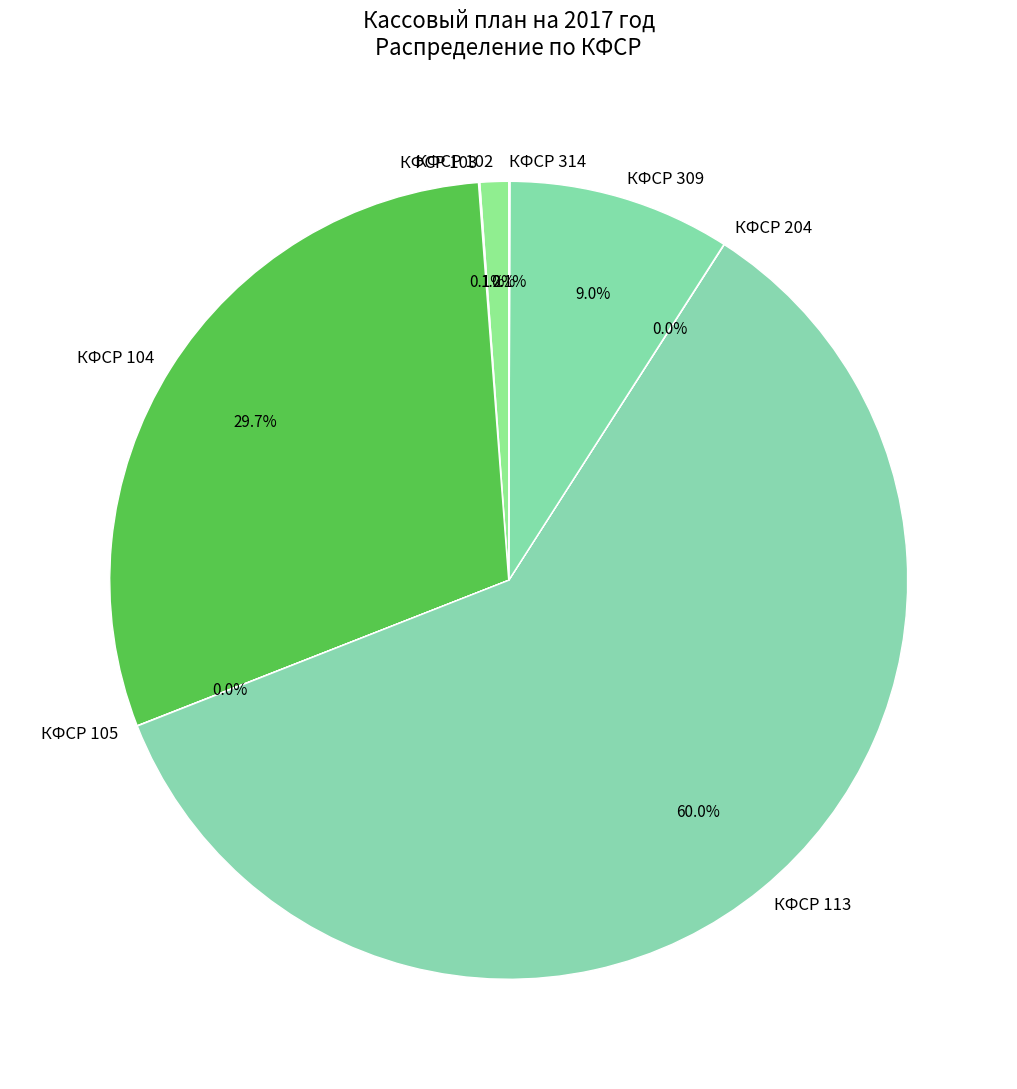

How much of the chart is everything except КФСР 309?

91.0%